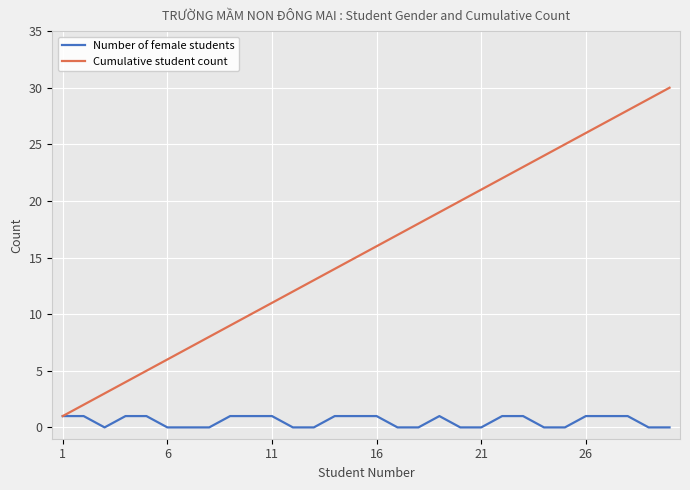

True or false: Cumulative student count has more than 1 interior local peaks.

False